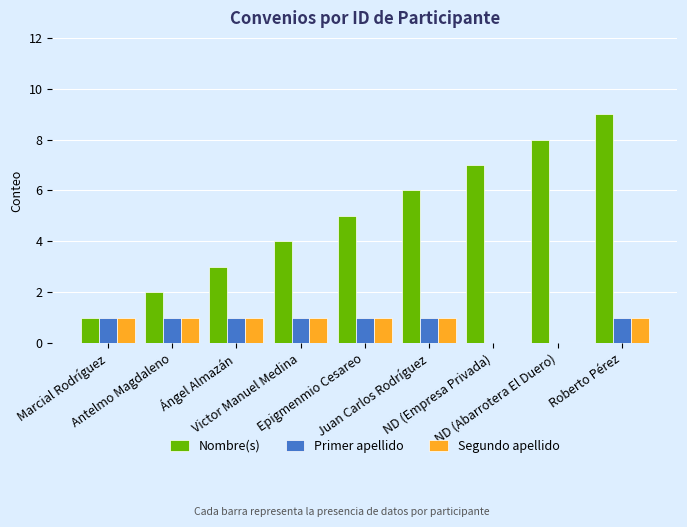

Are the bars grouped side by side (vs. stacked)?

Yes